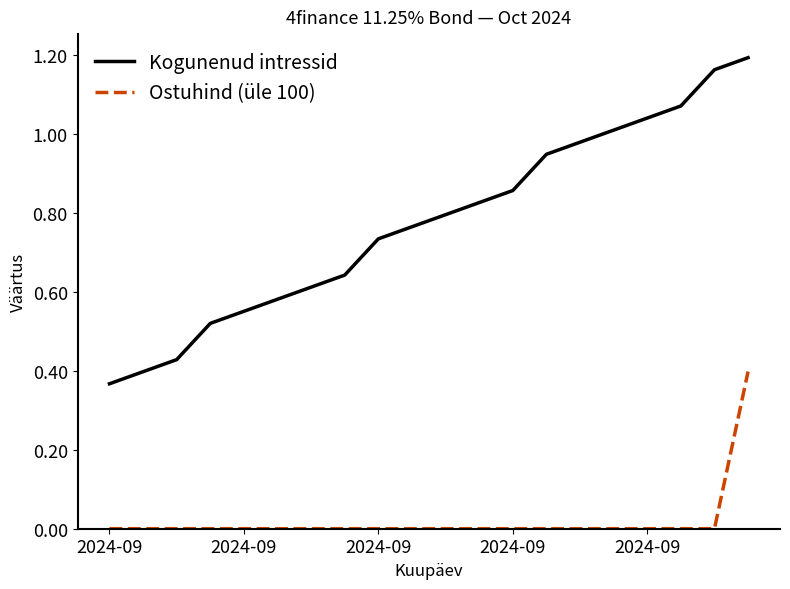

Which series has the largest total across all categories?

Kogunenud intressid